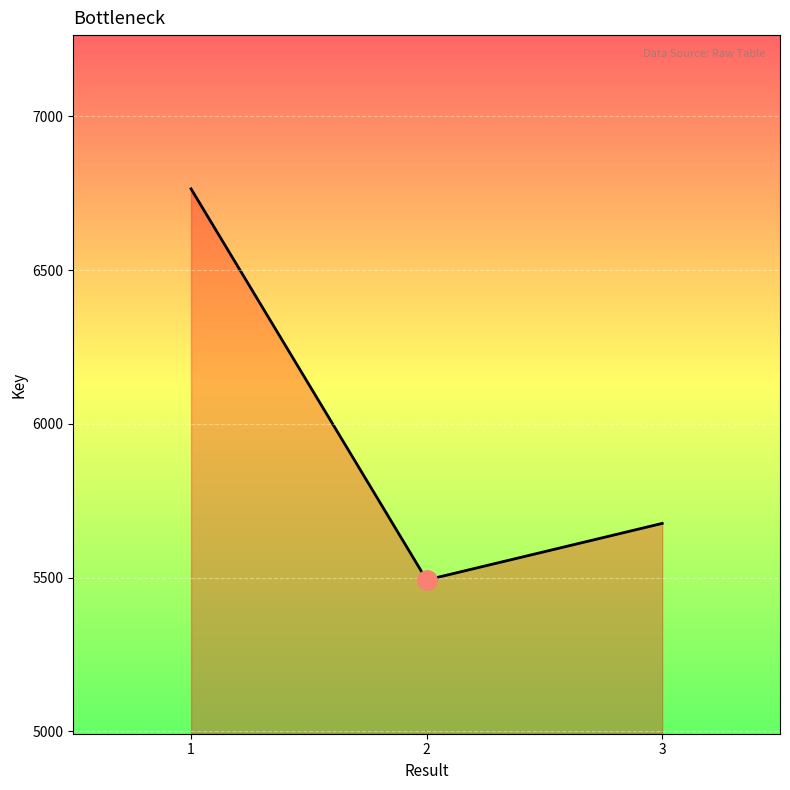

What is the ratio of the value at 1 to the value at 2?

1.2